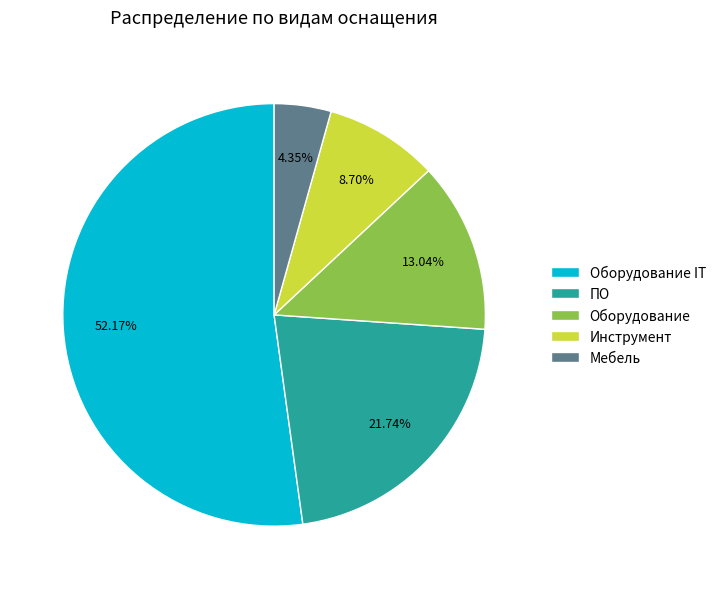

What portion of the pie excludes Инструмент?

91.3%